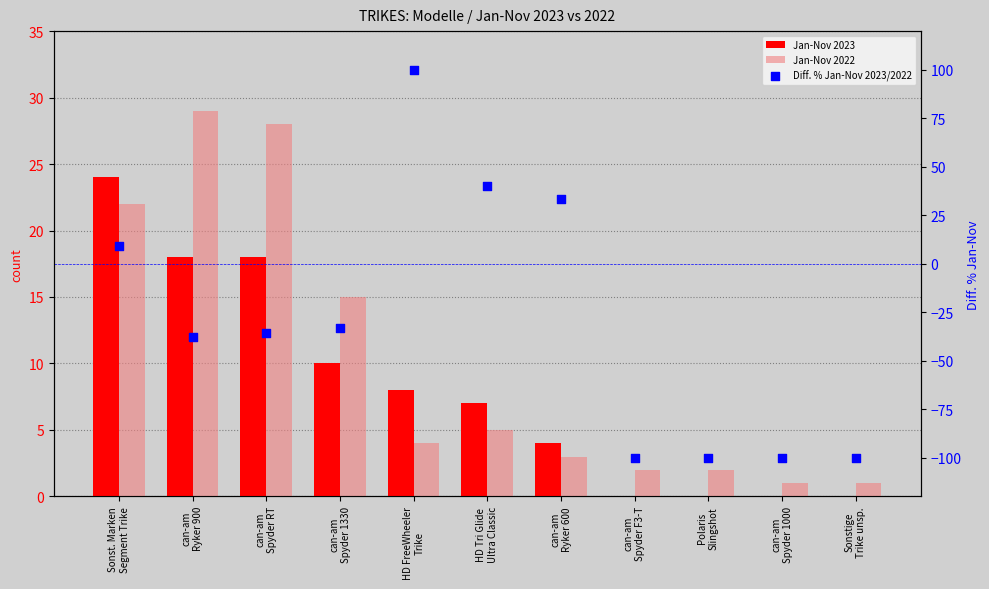

What are all the series names shown in the legend?

Jan-Nov 2023, Jan-Nov 2022, Diff. % Jan-Nov 2023/2022